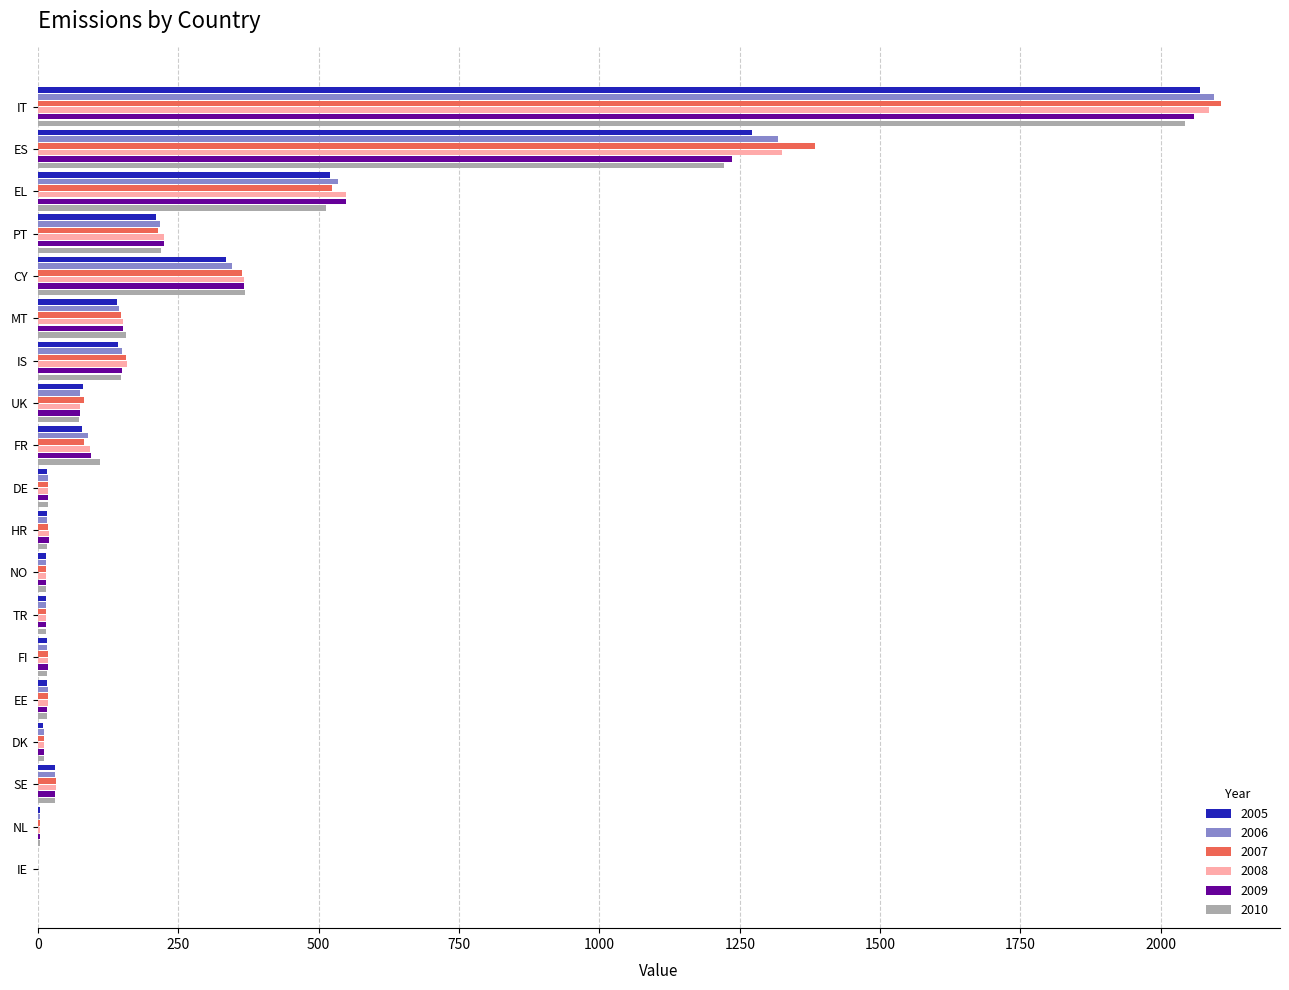

The 2005 series shows 69.6 at CY. True or false?

False